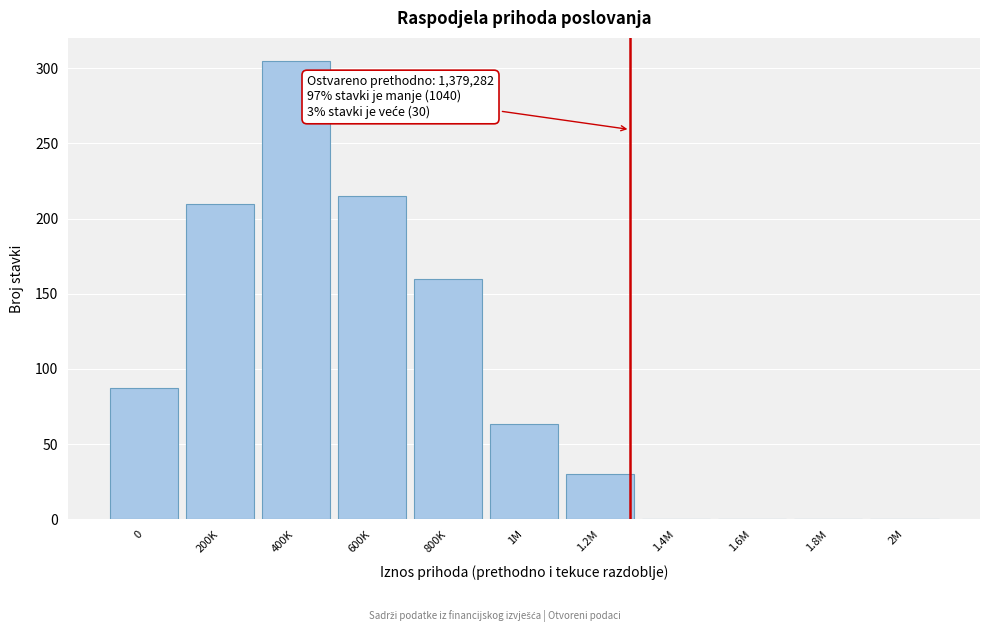

Reading left to right, what are all the values shown in this chart?

0=87	200K=210	400K=305	600K=215	800K=160	1M=63	1.2M=30	1.4M=0	1.6M=0	1.8M=0	2M=0